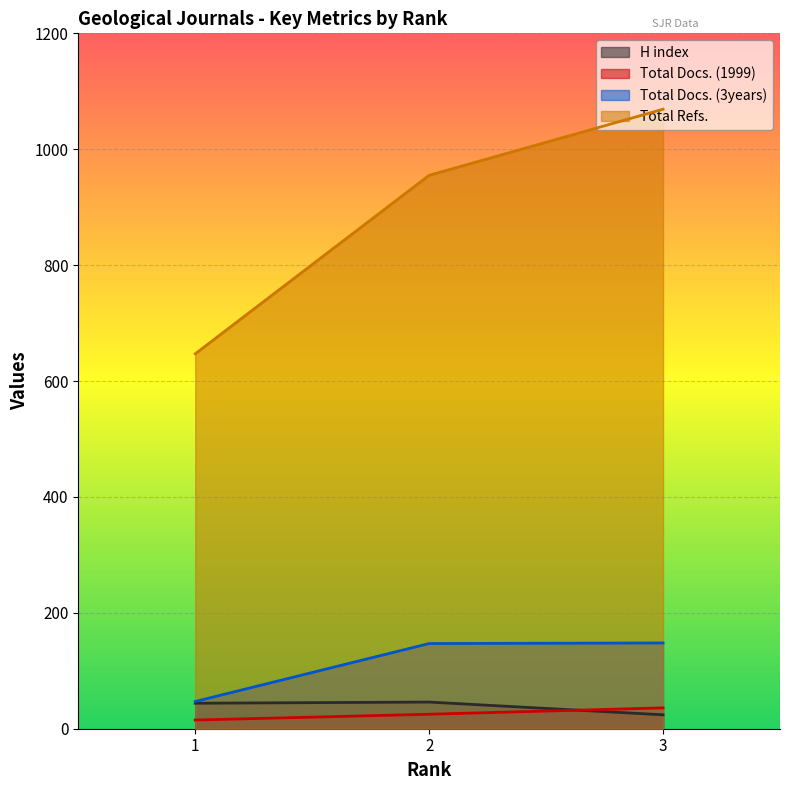

At which category is the sum across all series the highest?

3